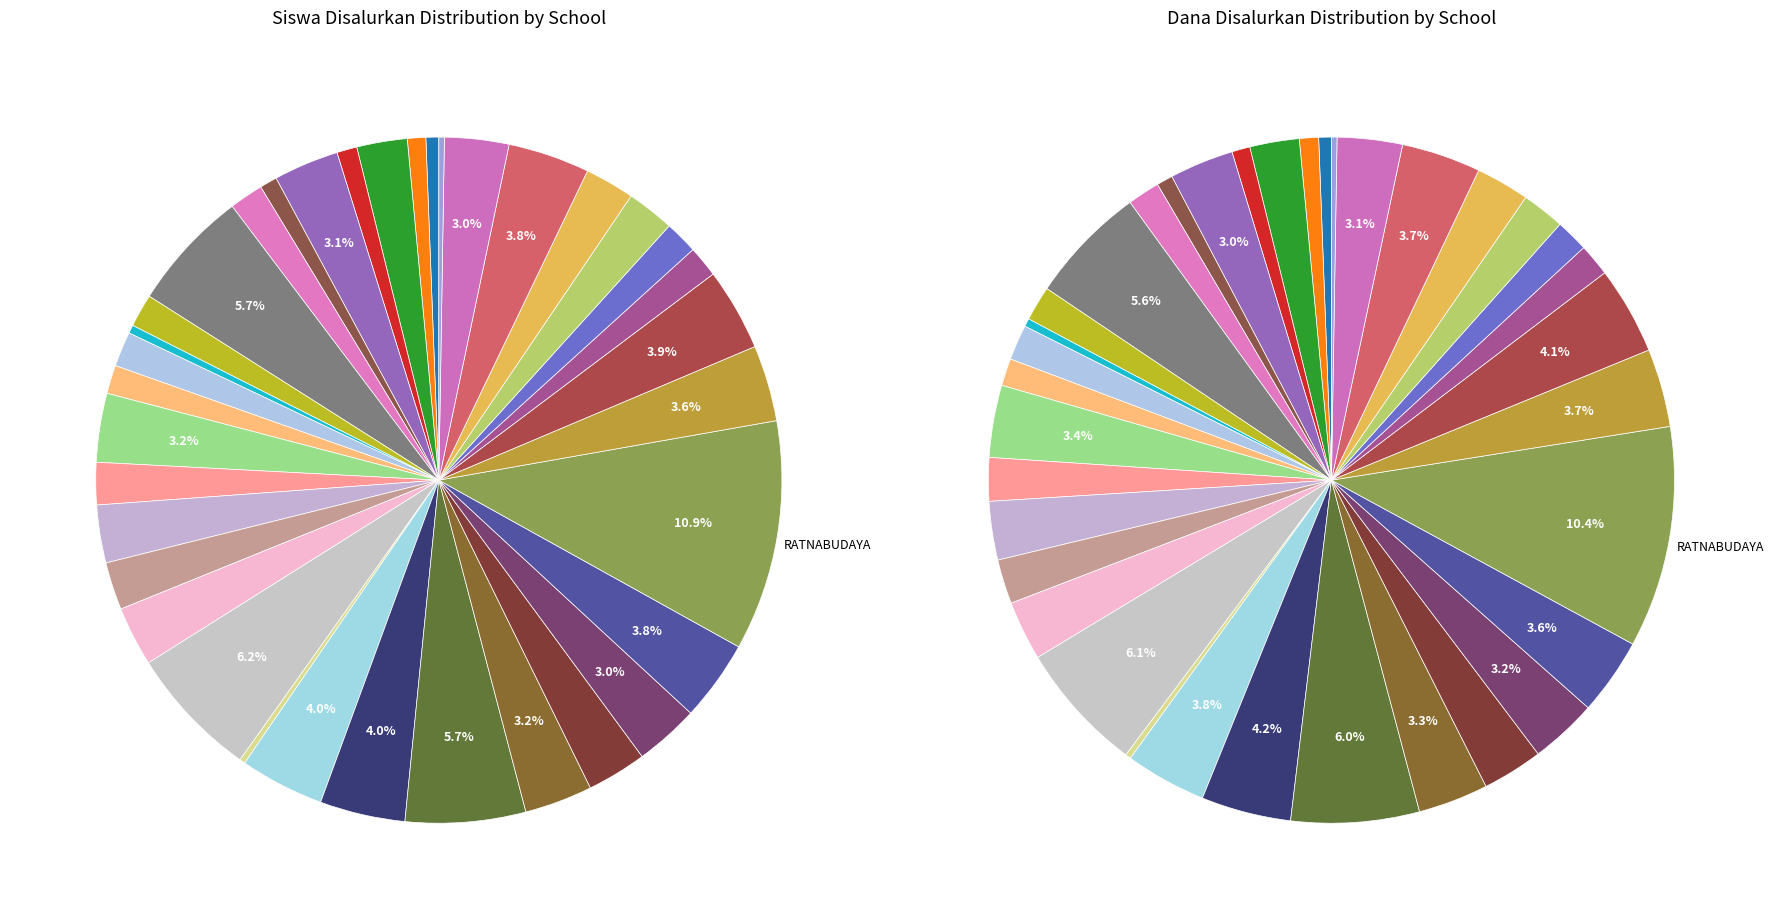

Approximately how many times larger is the value at SD NEGERI TARUNAKARYA compared to SD NEGERI PURWADADI I?

0.4